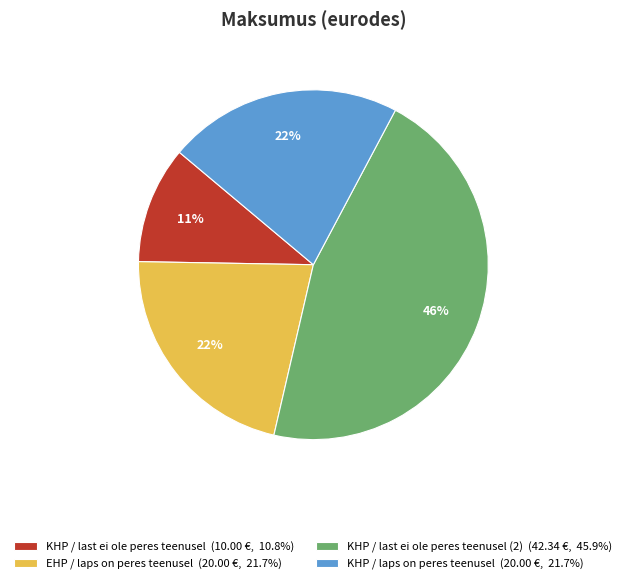

What percentage is the KHP / laps on peres teenusel (20.00 €, 21.7%) slice, to the nearest percent?

22%